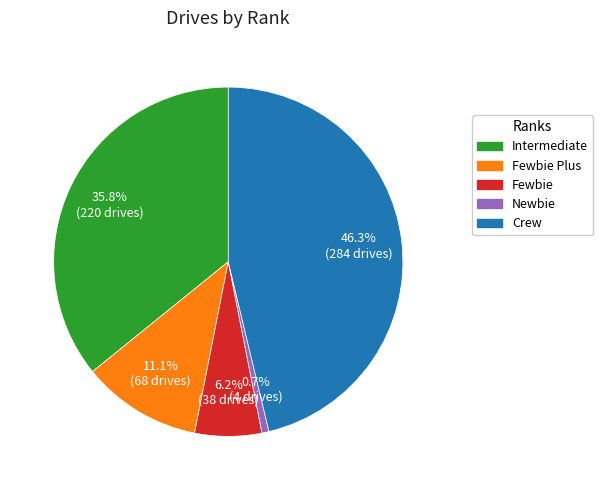

Which category has the smallest portion of the pie?

Newbie